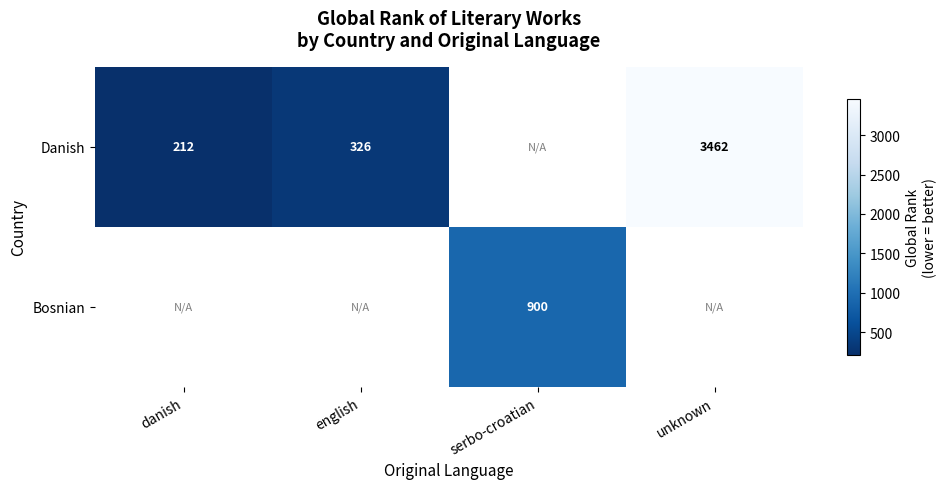

Count the number of data series in this chart.

2